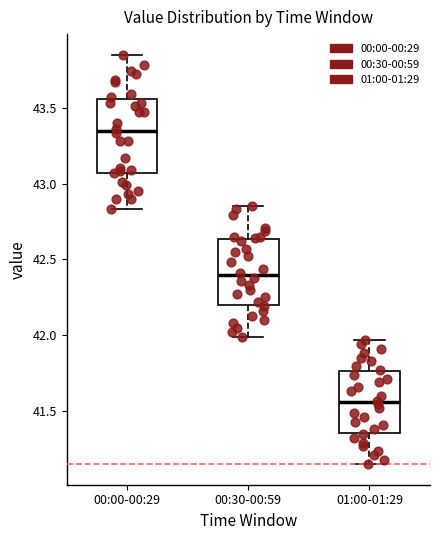

Reading left to right, transcribe this box plot: for each box, give where its median line is, the range the box spans, and where its two whiskers end, as read against the y-axis. The values are not printed on the chart, so give them approximately, as read against the axis.

00:00-00:29: median 43.35, box 43.05 to 43.55, whiskers 42.85 to 43.85
00:30-00:59: median 42.40, box 42.20 to 42.65, whiskers 42.00 to 42.85
01:00-01:29: median 41.55, box 41.35 to 41.75, whiskers 41.15 to 41.95